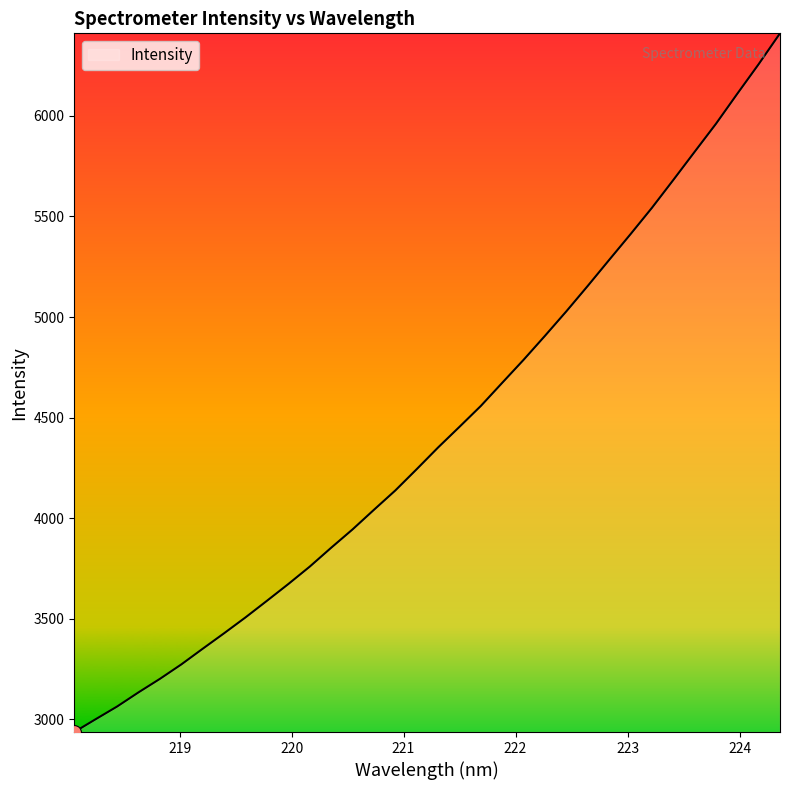

What is the difference between the maximum and minimum values?

3473.2